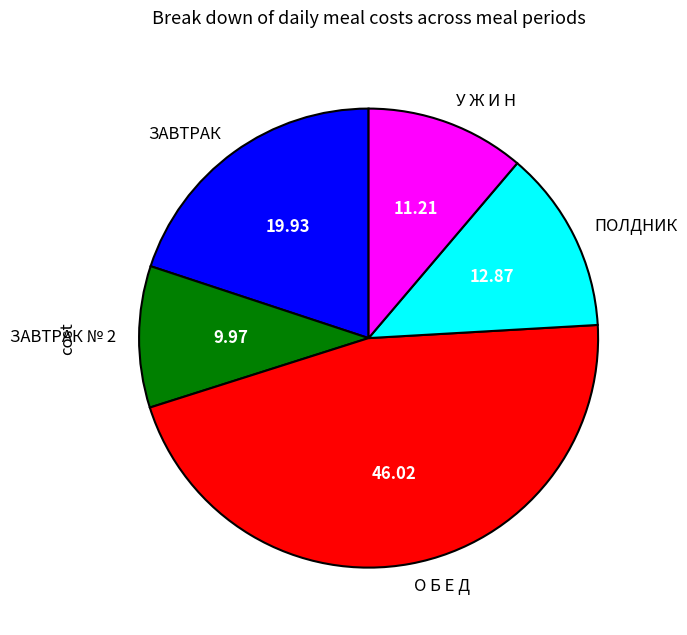

What is the ratio of the value at ЗАВТРАК to the value at ПОЛДНИК?

1.5